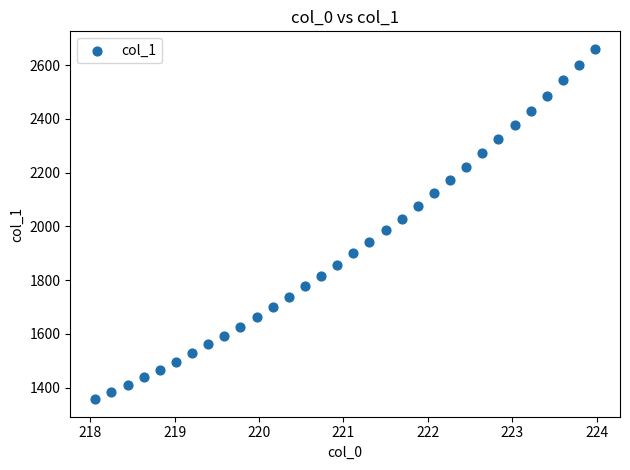

What is the range of Y values (max minus min)?

1304.0